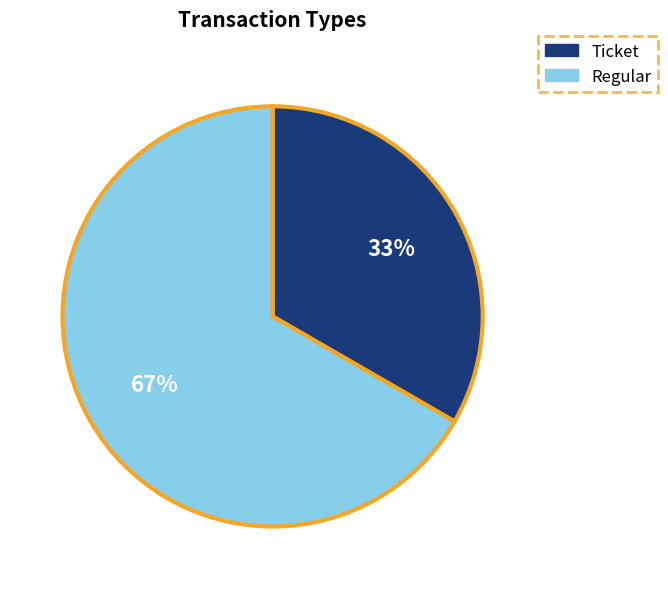

Does Regular represent more than half of the total?

Yes